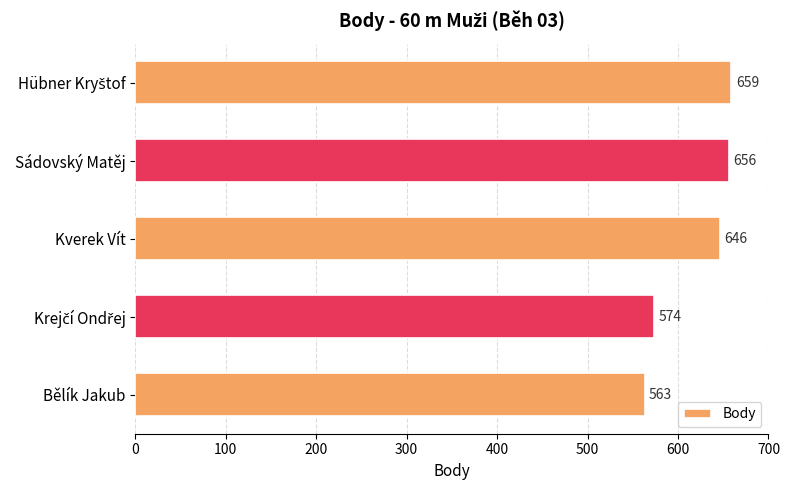

Count the number of categories in the chart.

5